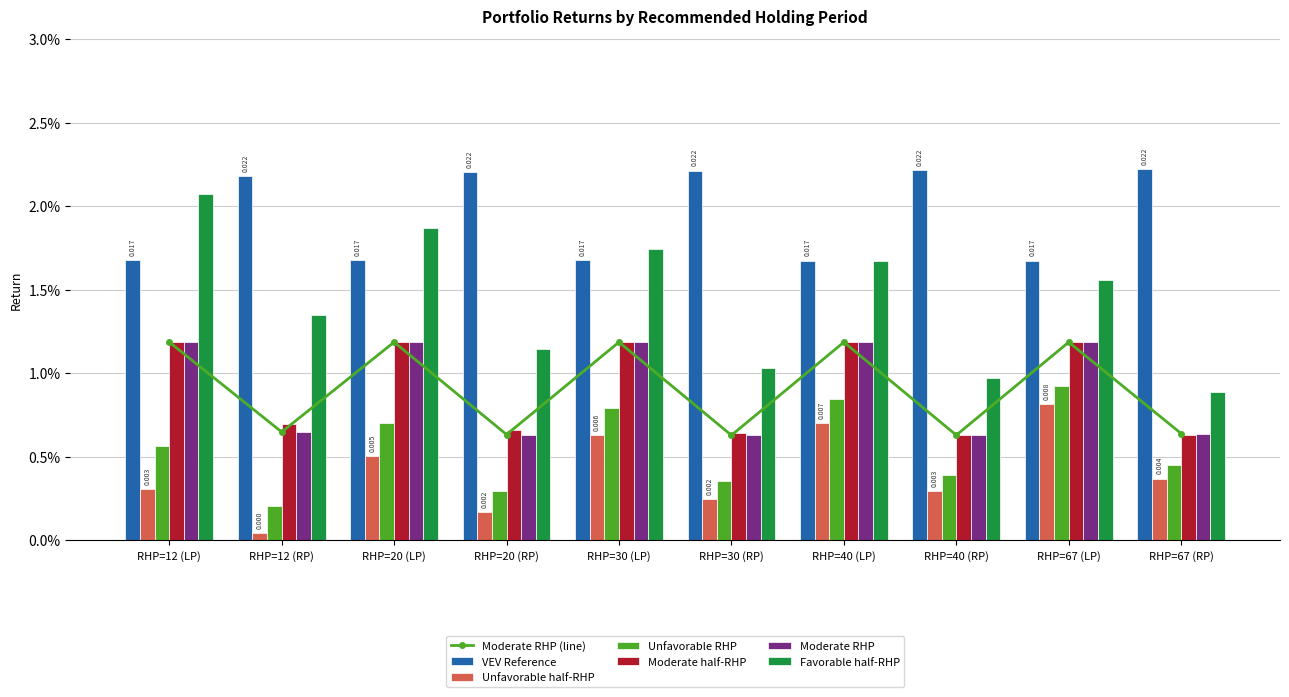

Is the value of Unfavorable RHP at RHP=40 (RP) greater than the value of Unfavorable half-RHP at RHP=67 (LP)?

No